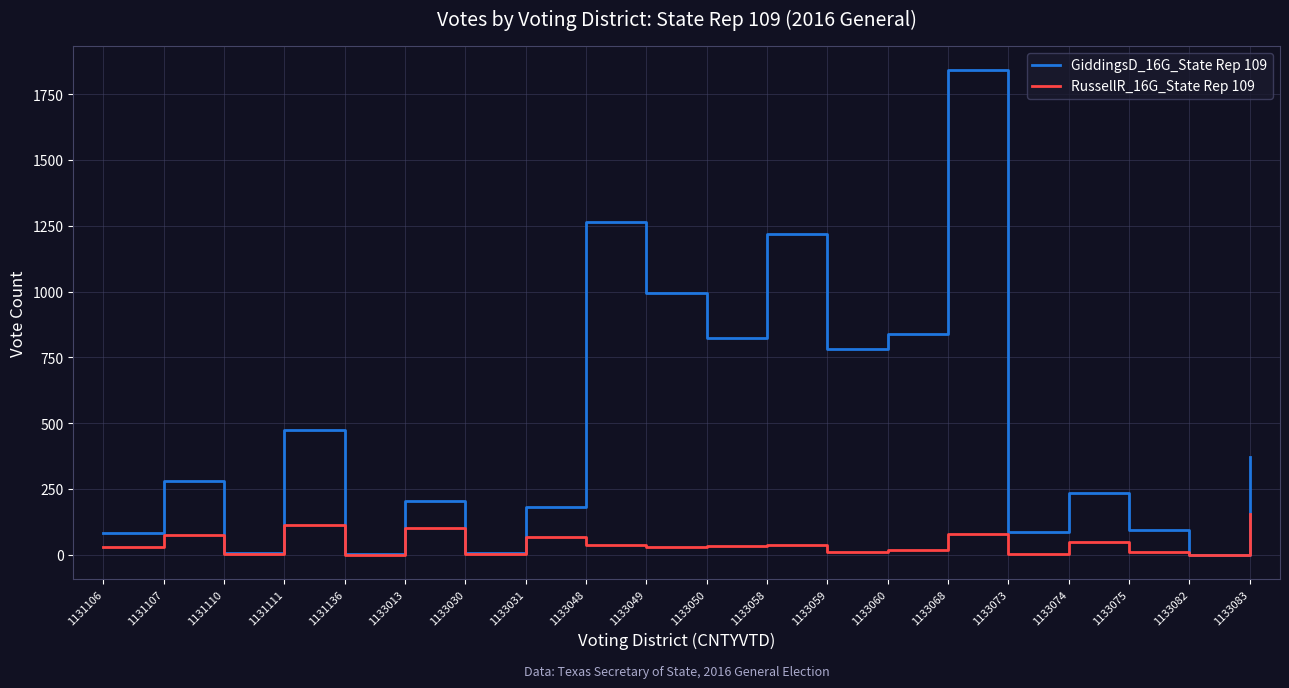

List the series in order of their peak value, lowest first.

RussellR_16G_State Rep 109, GiddingsD_16G_State Rep 109